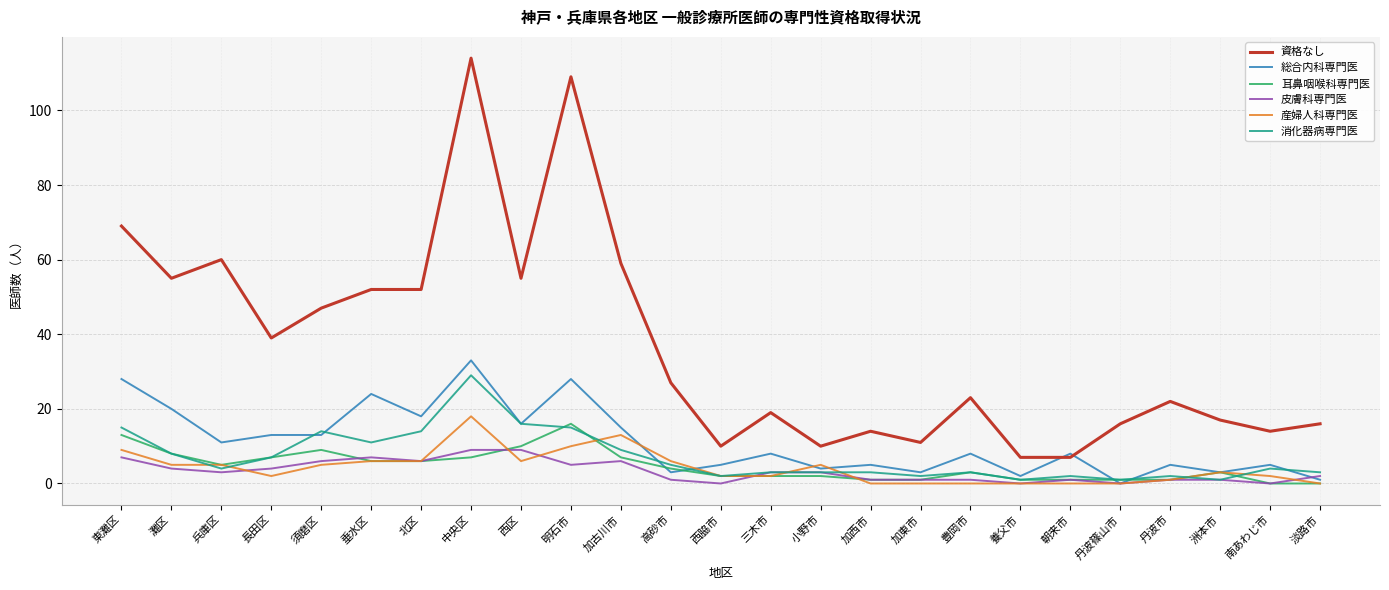

What is the average value of the 消化器病専門医 series?

7